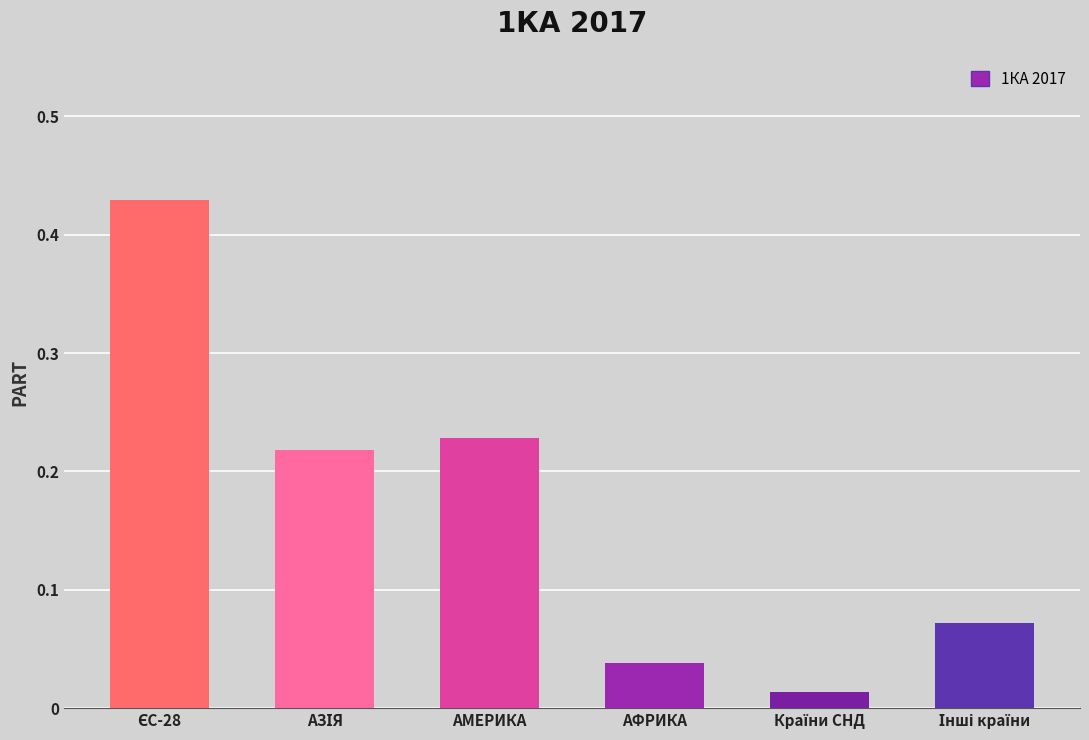

What is the sum of all values?

1.0